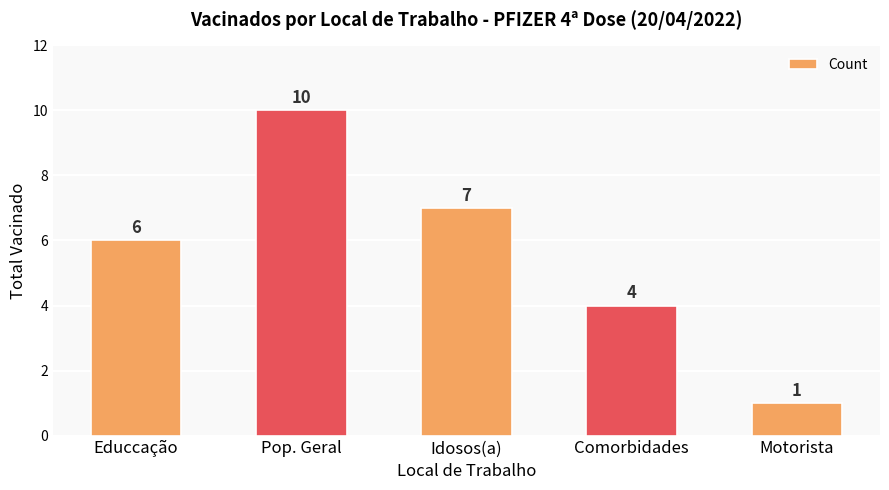

What is the label of the 1st bar from the left?

Educcação